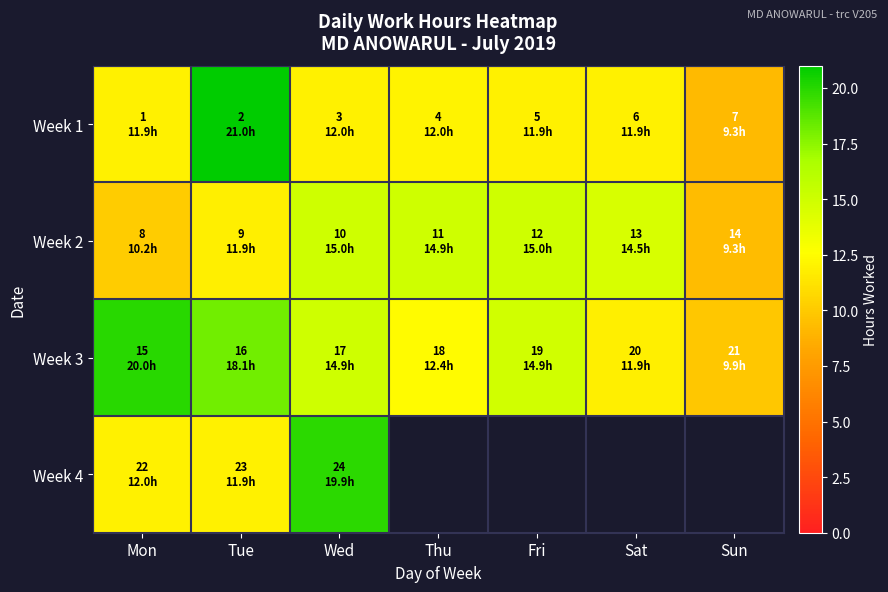

Which category has the highest value across all series?

Tue